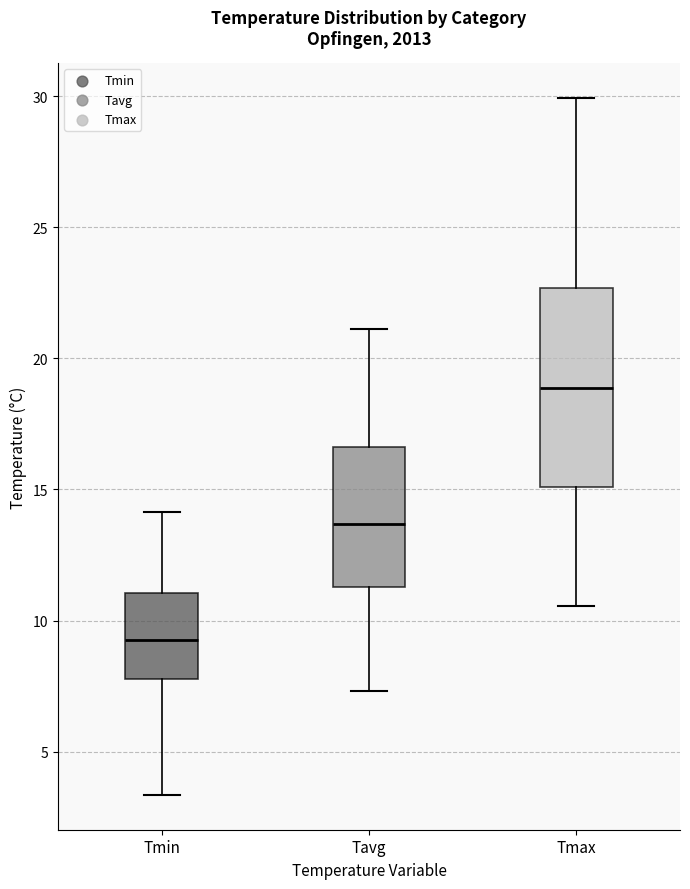

Reading left to right, transcribe this box plot: for each box, give where its median line is, the range the box spans, and where its two whiskers end, as read against the y-axis. The values are not printed on the chart, so give them approximately, as read against the axis.

Tmin: median 9.0, box 8.0 to 11.0, whiskers 3.5 to 14.0
Tavg: median 13.5, box 11.5 to 16.5, whiskers 7.5 to 21.0
Tmax: median 19.0, box 15.0 to 22.5, whiskers 10.5 to 30.0